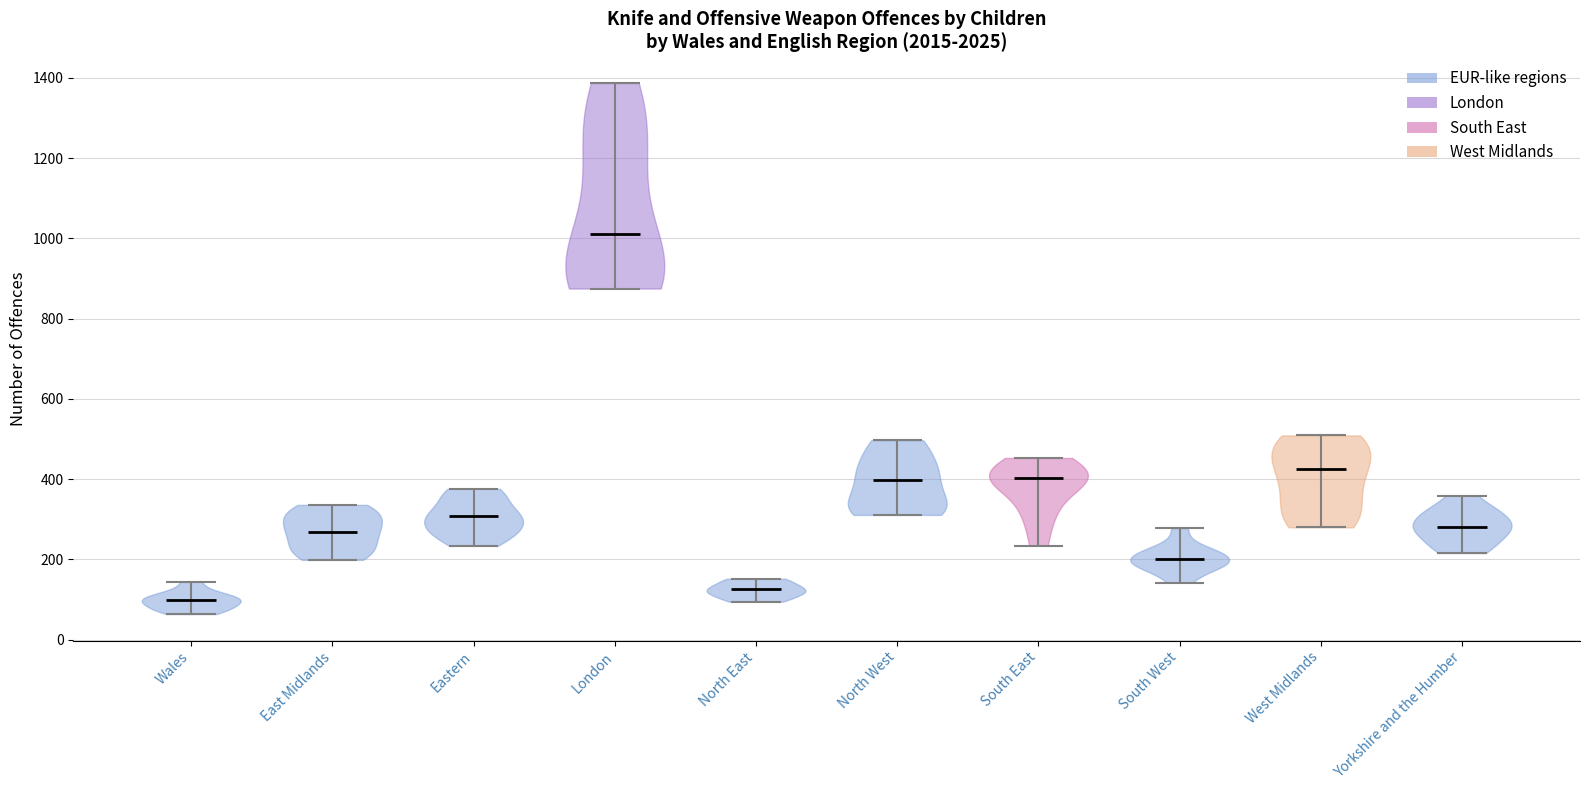

Where does the median line of the violin for South West sit on the y-axis? The values are not printed on the chart, so give them approximately, as read against the axis.

200